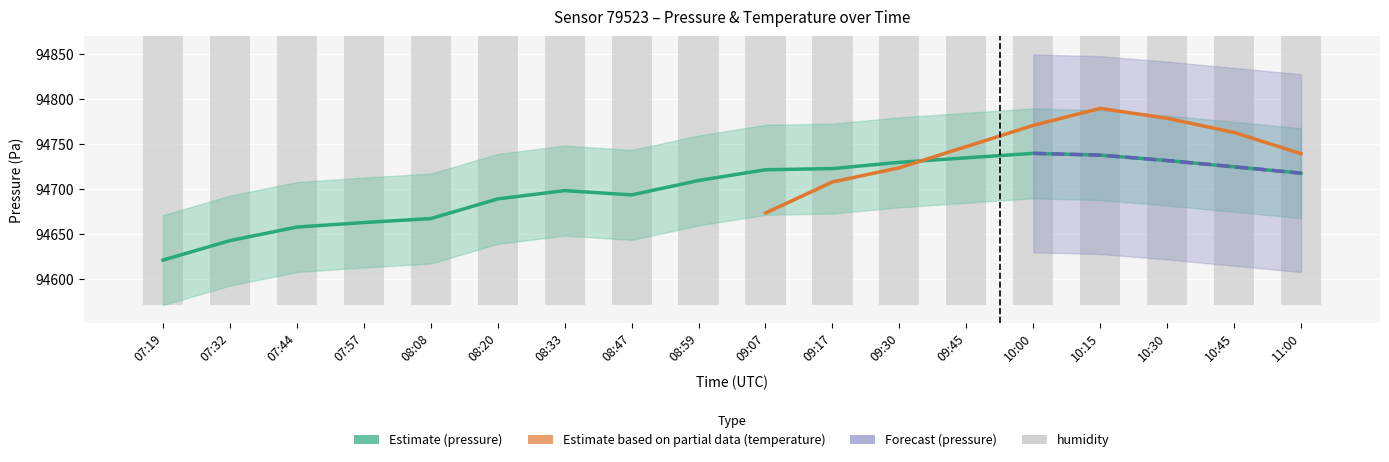

What is the label of the 7th bar from the left?

08:33